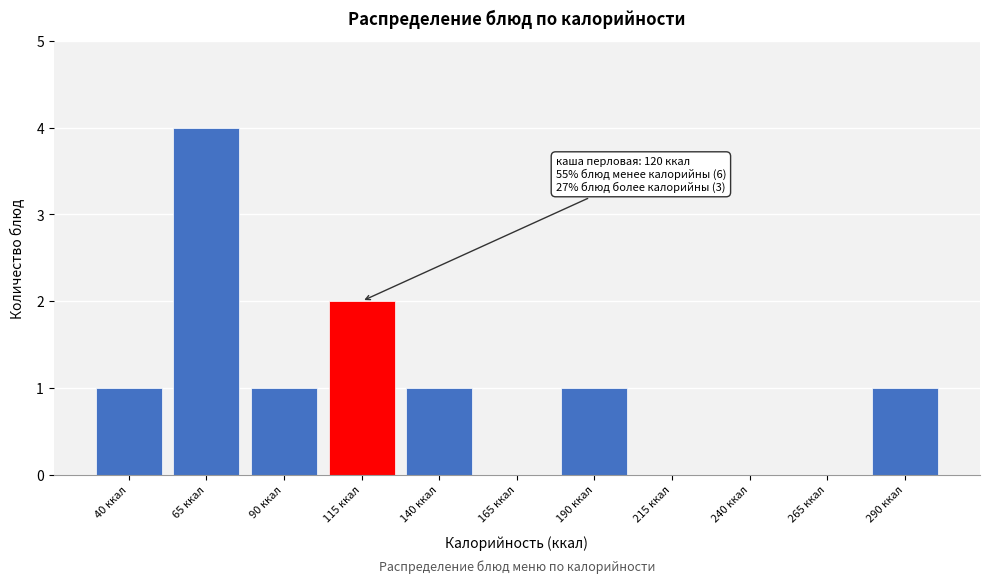

Reading left to right, list all the values displayed in this chart.

40 ккал=1	65 ккал=4	90 ккал=1	115 ккал=2	140 ккал=1	165 ккал=0	190 ккал=1	215 ккал=0	240 ккал=0	265 ккал=0	290 ккал=1